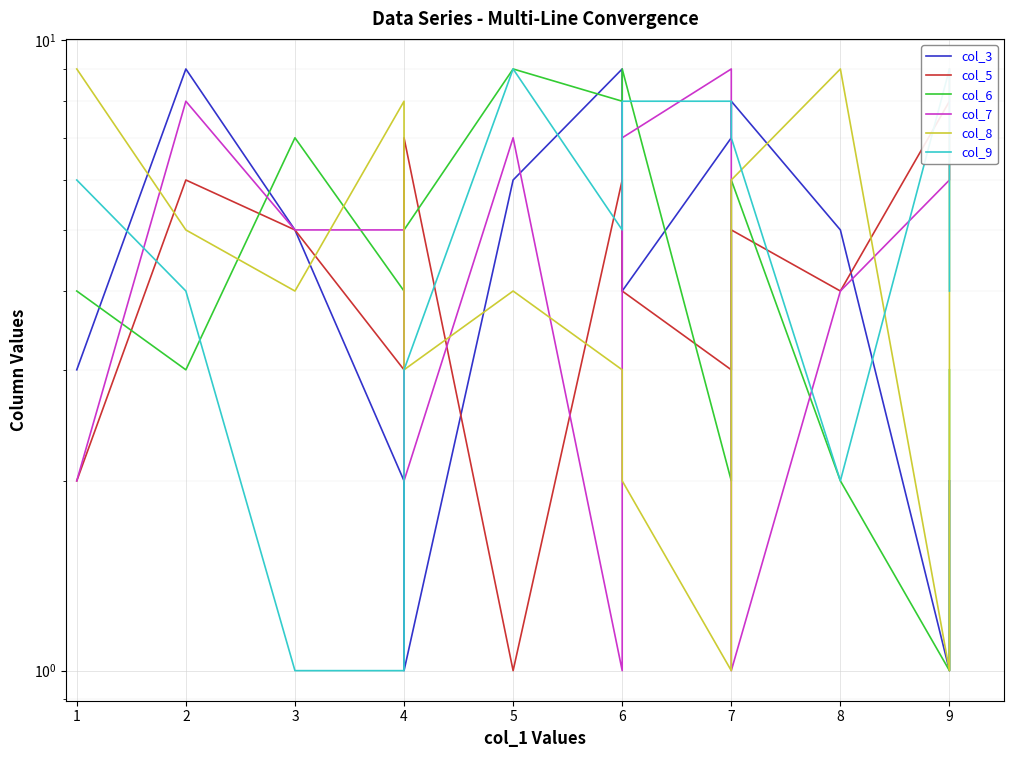

At which category is the sum across all series the highest?

5